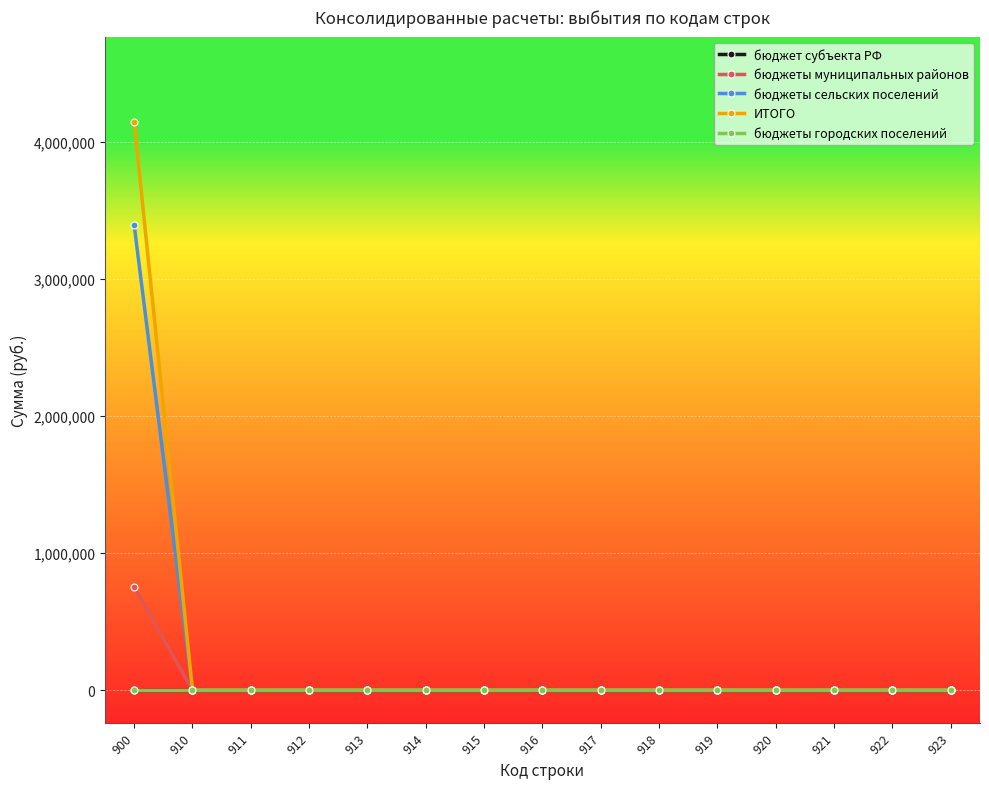

Does the chart have visible grid lines?

Yes